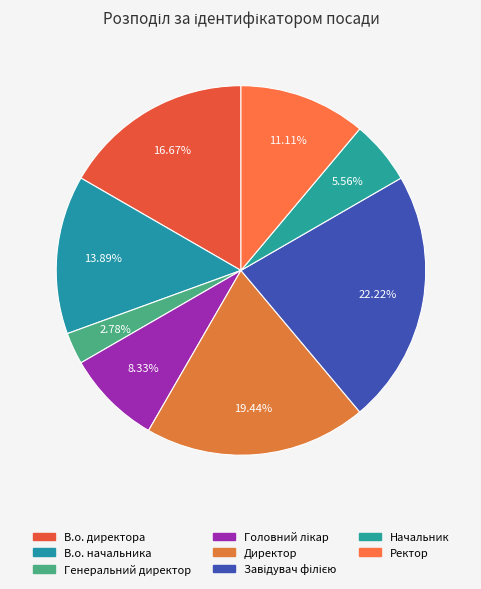

Count the number of slices in the pie.

8